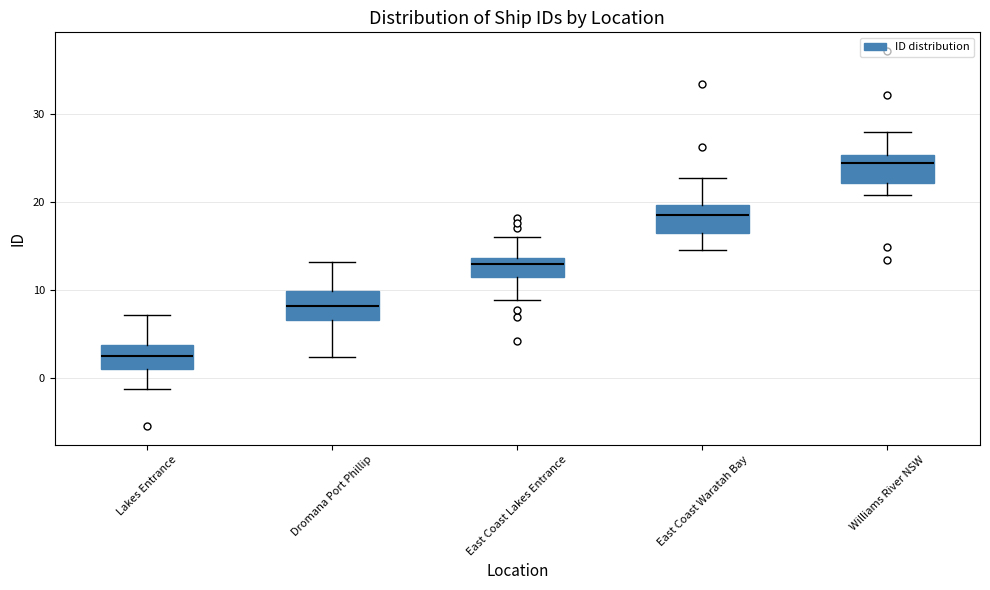

Reading left to right, read every box against the y-axis: the position of its median line, the range the box covers, and the ends of its whiskers. The values are not printed on the chart, so give them approximately, as read against the axis.

Lakes Entrance: median 3, box 1 to 4, whiskers -1 to 7
Dromana Port Phillip: median 8, box 7 to 10, whiskers 2 to 13
East Coast Lakes Entrance: median 13, box 12 to 14, whiskers 9 to 16
East Coast Waratah Bay: median 19, box 16 to 20, whiskers 15 to 23
Williams River NSW: median 24, box 22 to 25, whiskers 21 to 28